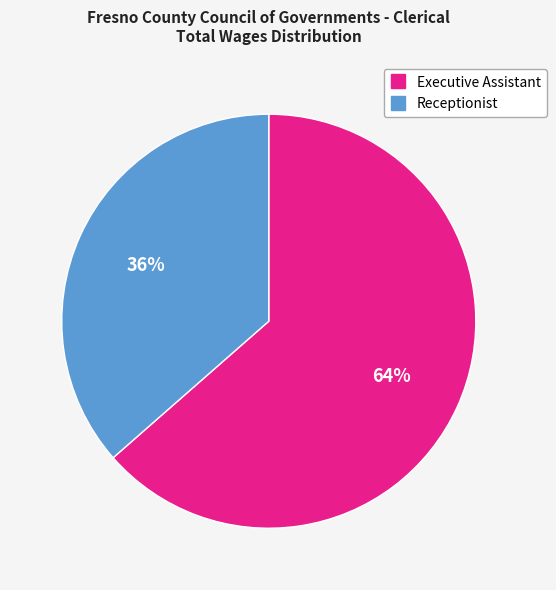

Rank the categories by value from lowest to highest.

Receptionist, Executive Assistant